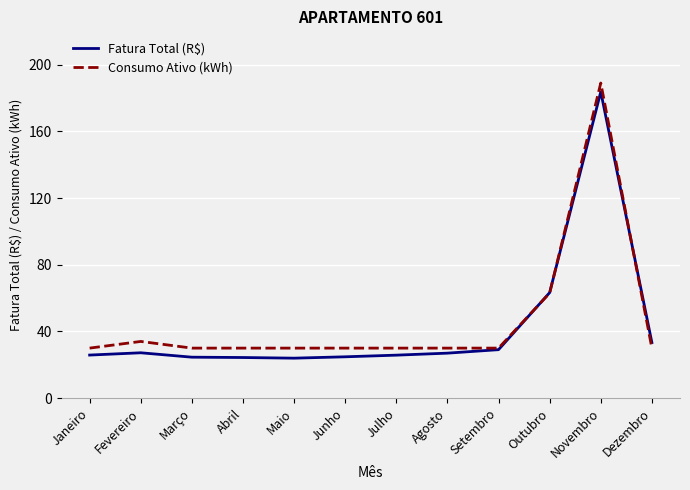

Is it true that Fatura Total (R$) equals 43.2 at Fevereiro?

False